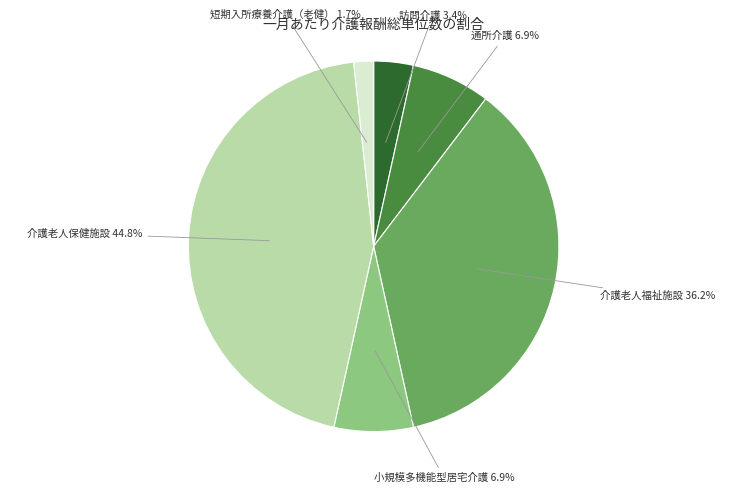

The 通所介護 slice represents 17% of the pie. True or false?

False